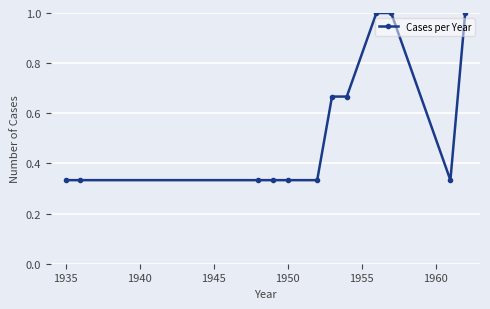

What is the value of the 9th point from the left?

1.0